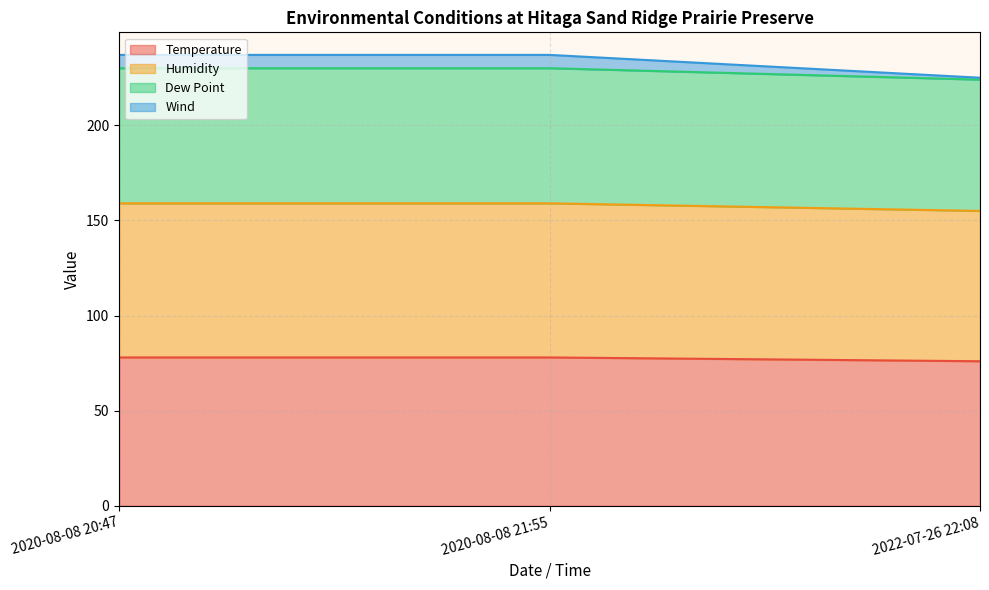

The value of Temperature at 2022-07-26 22:08 is 76. True or false?

True